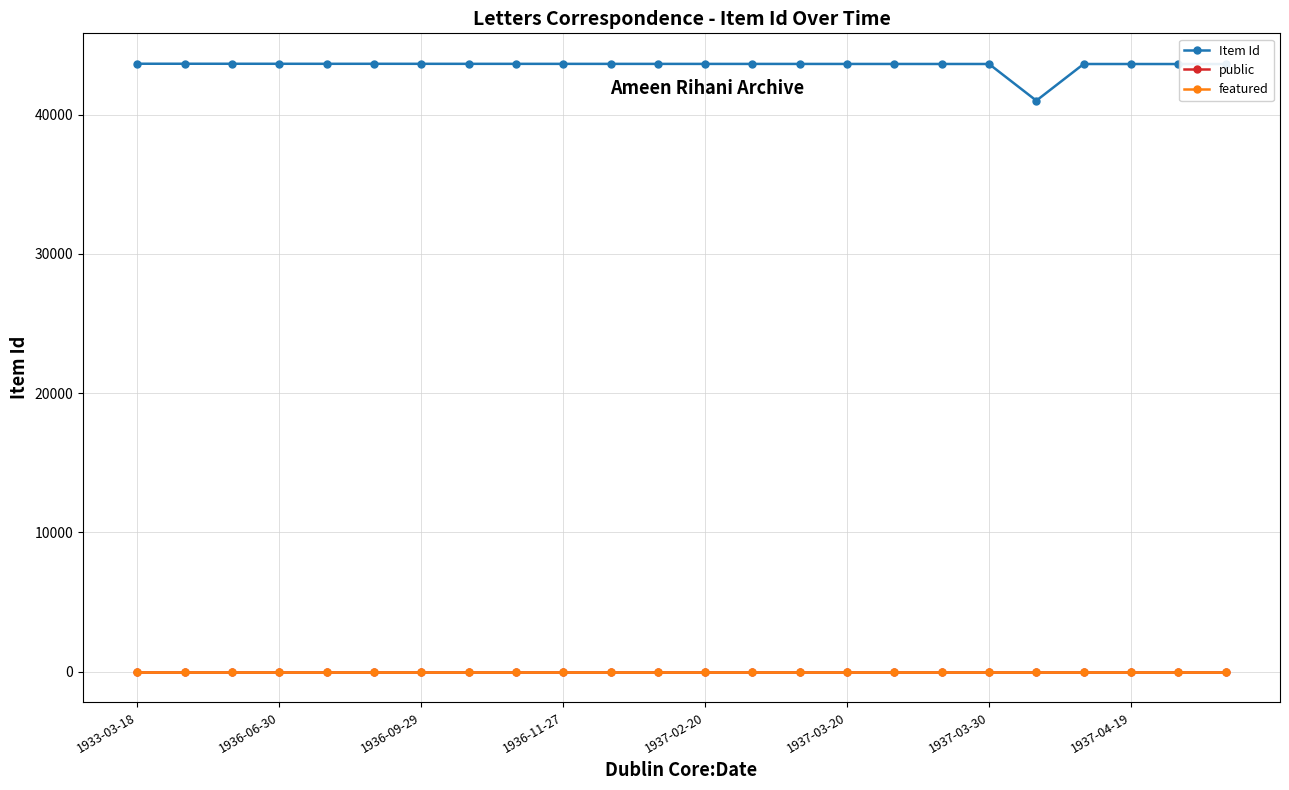

At how many categories does at least one series exceed 4127?

24